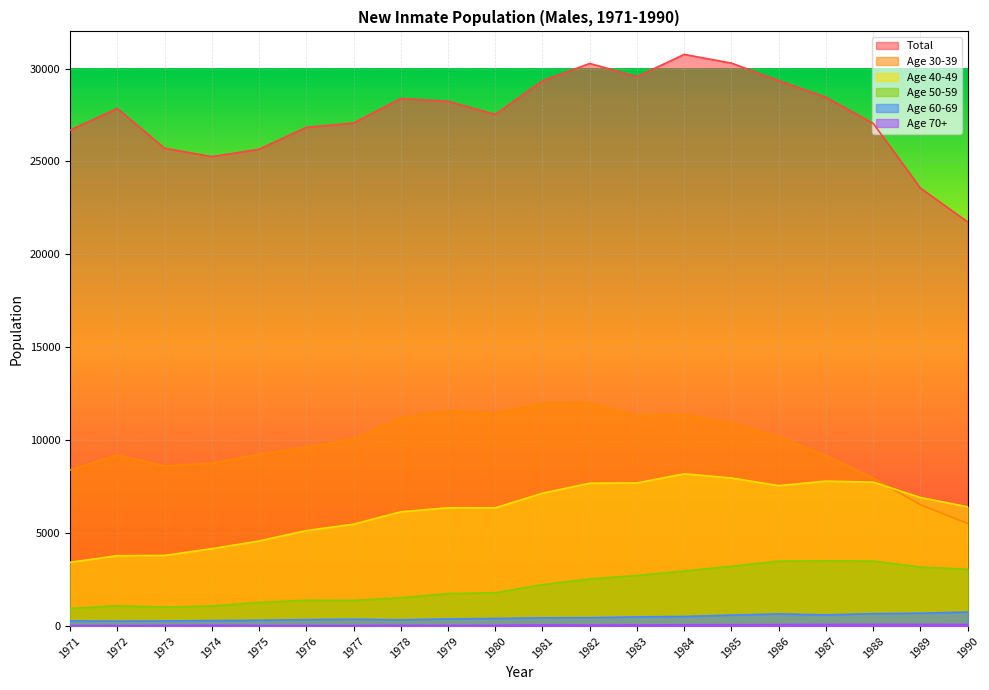

Which series has the largest total across all categories?

Total